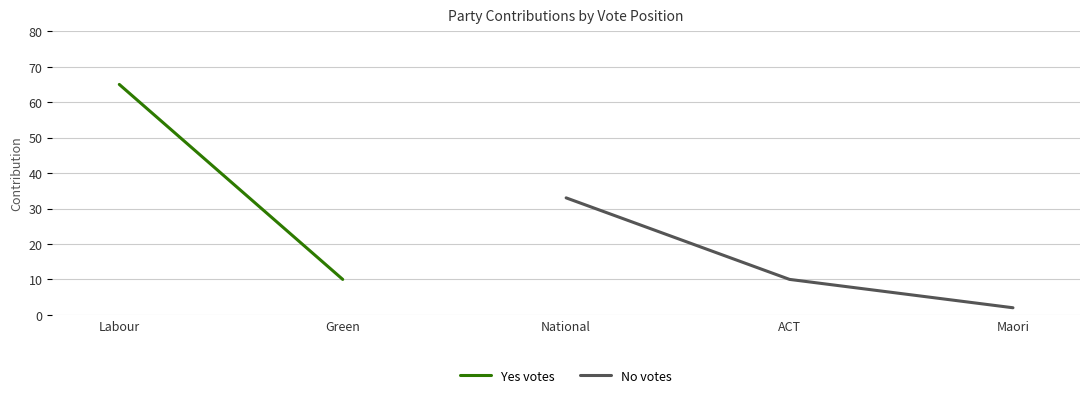

True or false: No votes has a value of 14 at ACT.

False